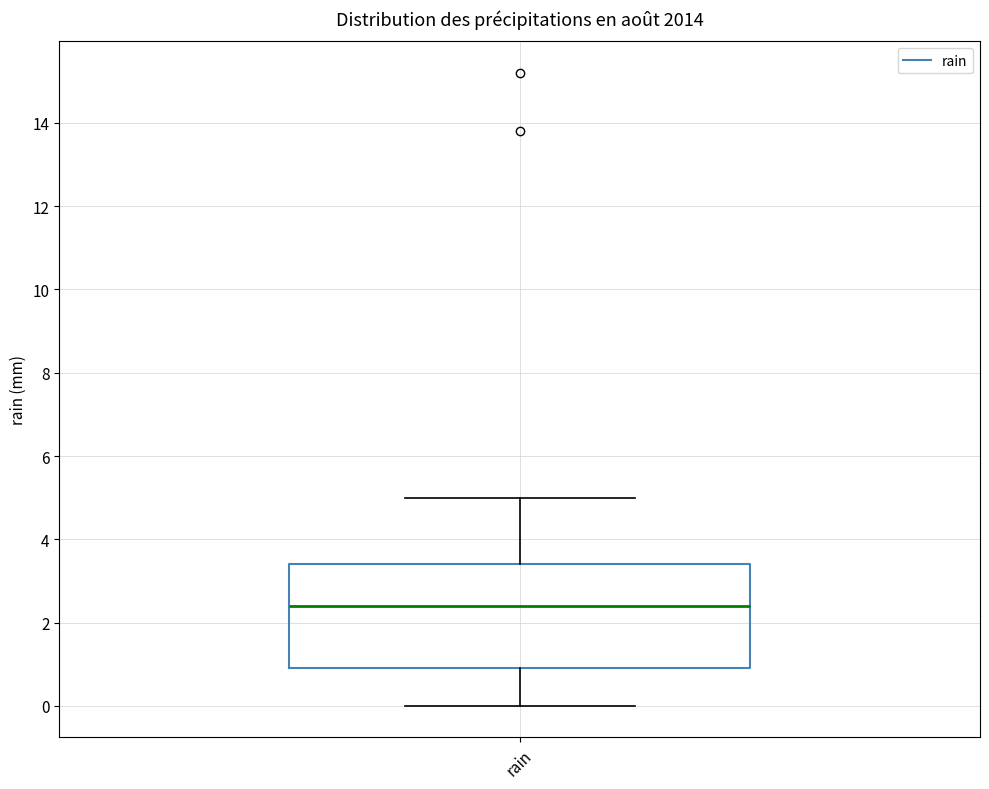

Where is the lower edge of the box for rain on the y-axis? The values are not printed on the chart, so give them approximately, as read against the axis.

1.0